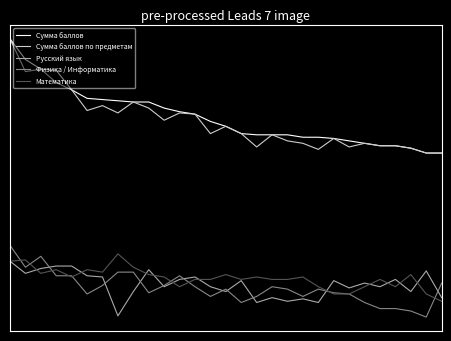

True or false: Русский язык has more than 0 points higher than both neighbors.

True